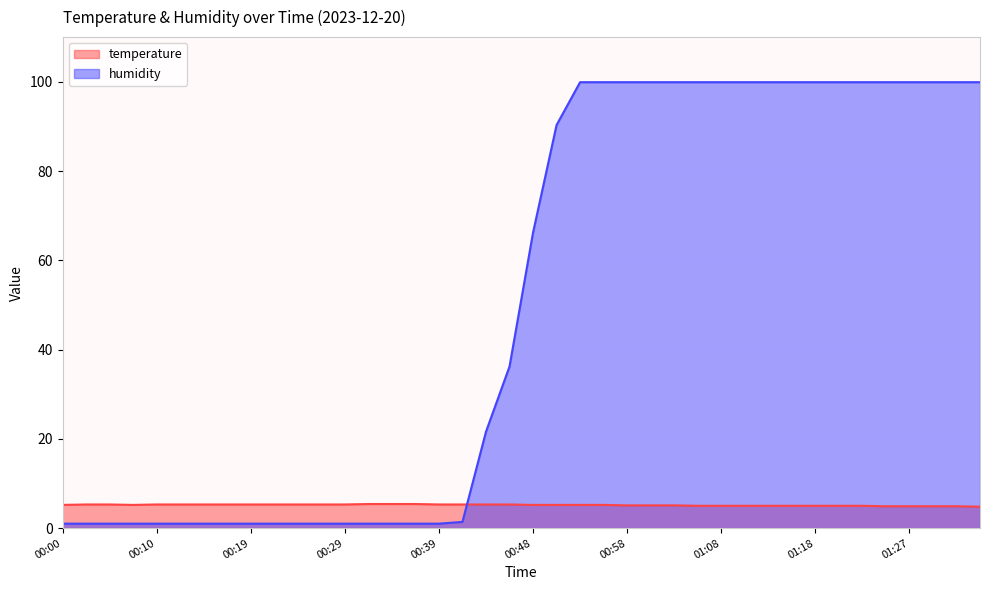

What is the minimum value for temperature?

4.8